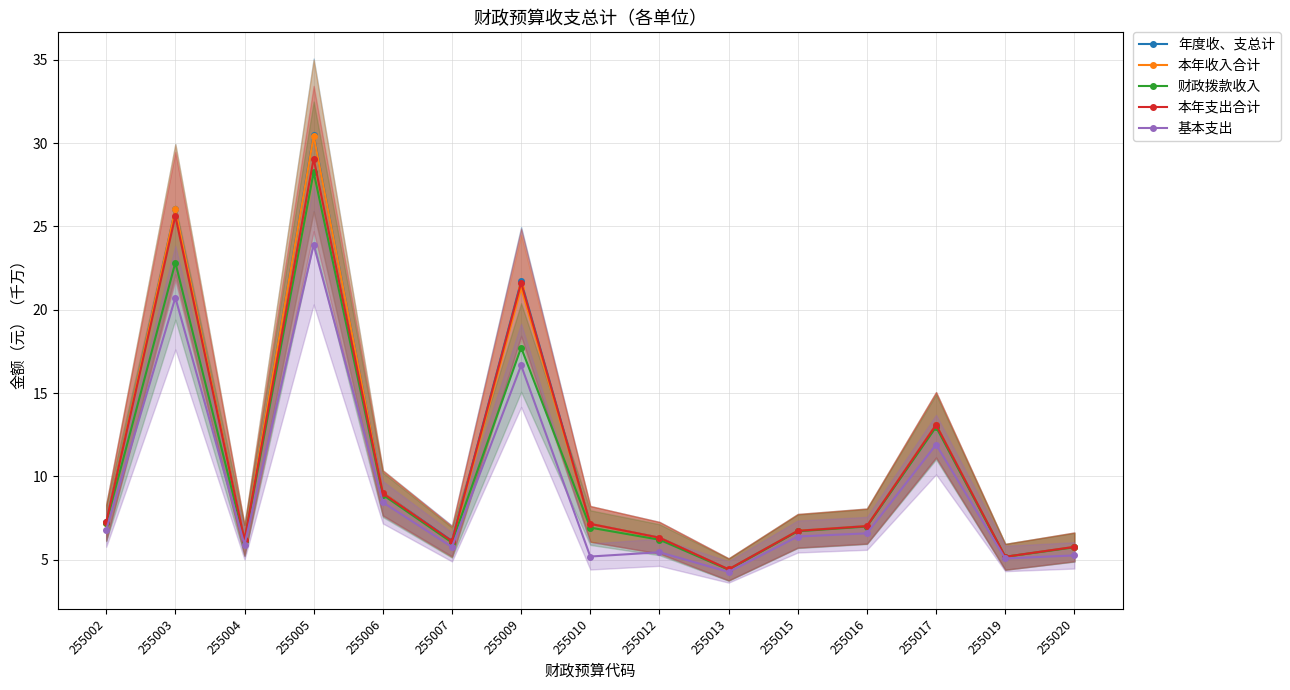

Reading right to left, what are all the values shown in this chart?

年度收、支总计: 5.8	5.2	13.1	7.0	6.7	4.4	6.3	7.1	21.7	6.1	9.0	30.5	6.2	26.0	7.2
本年收入合计: 5.8	5.2	13.1	7.0	6.7	4.4	6.3	7.1	21.3	6.1	9.0	30.4	6.2	26.0	7.2
财政拨款收入: 5.7	5.2	13.0	7.0	6.7	4.4	6.2	6.9	17.7	6.0	8.9	28.3	6.1	22.8	7.2
本年支出合计: 5.8	5.2	13.1	7.0	6.7	4.4	6.3	7.1	21.6	6.1	9.0	29.1	6.2	25.6	7.2
基本支出: 5.3	5.1	11.9	6.6	6.4	4.3	5.4	5.2	16.7	5.8	8.4	23.9	5.9	20.7	6.8